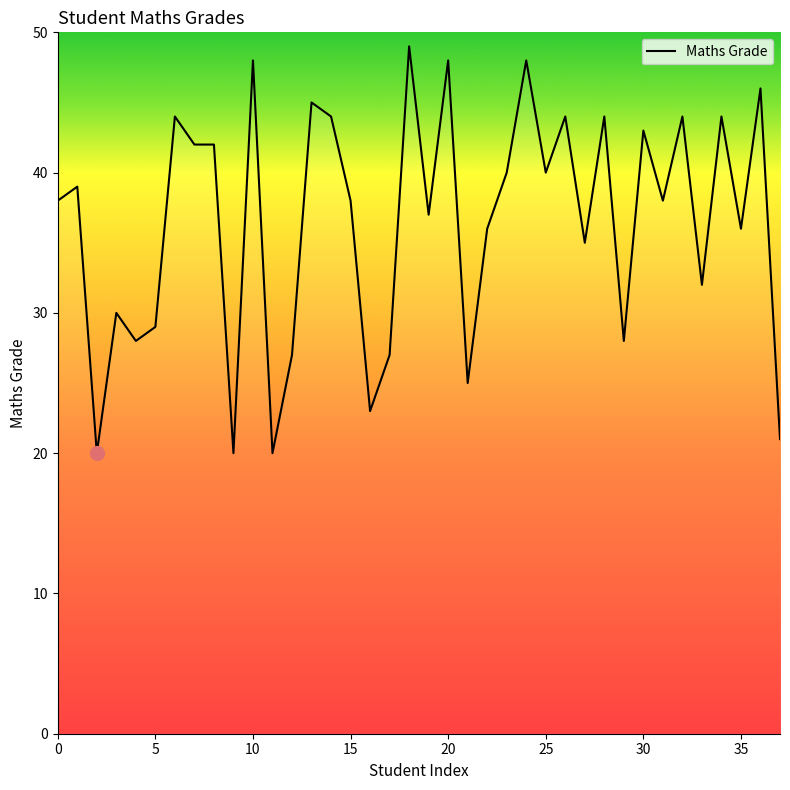

What is the minimum value shown in the chart?

20